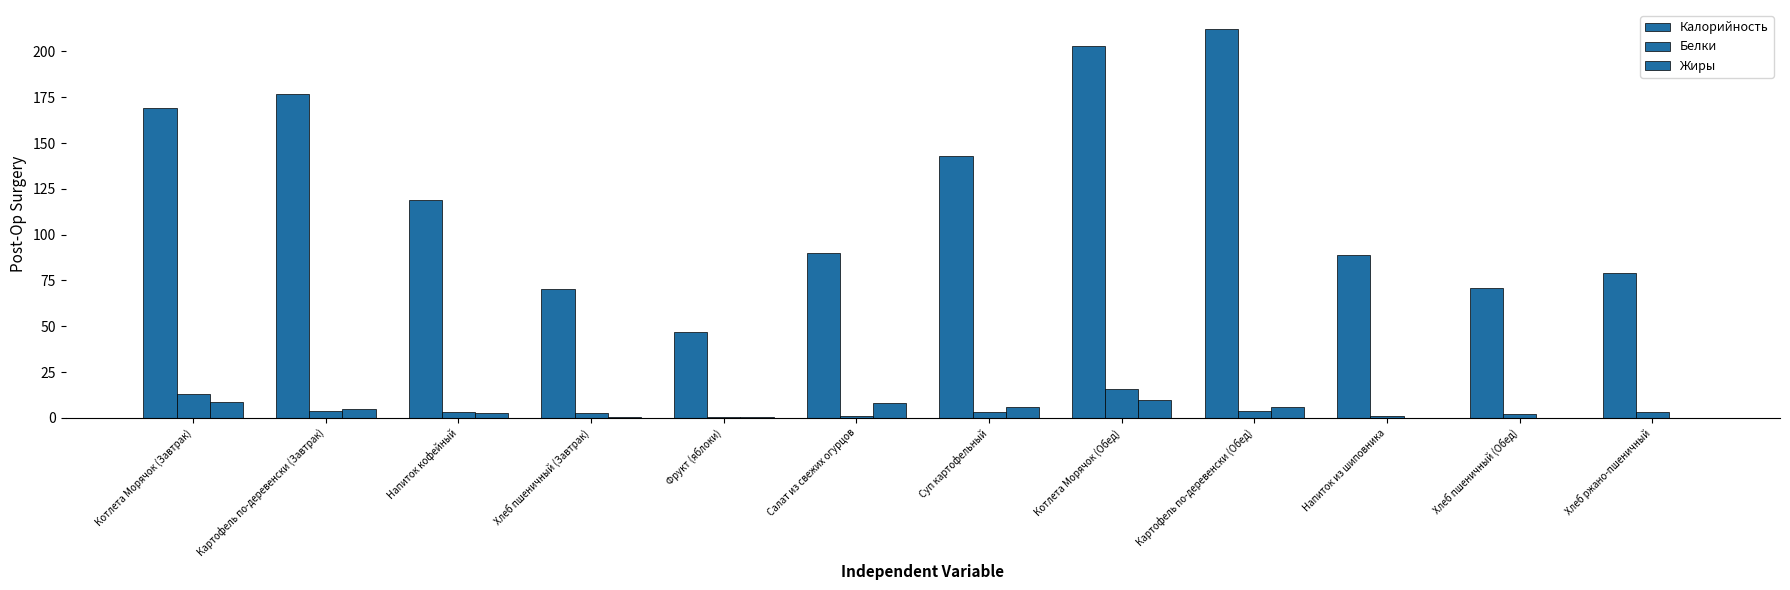

What is the difference between the maximum and minimum values in the Жиры series?

10.0